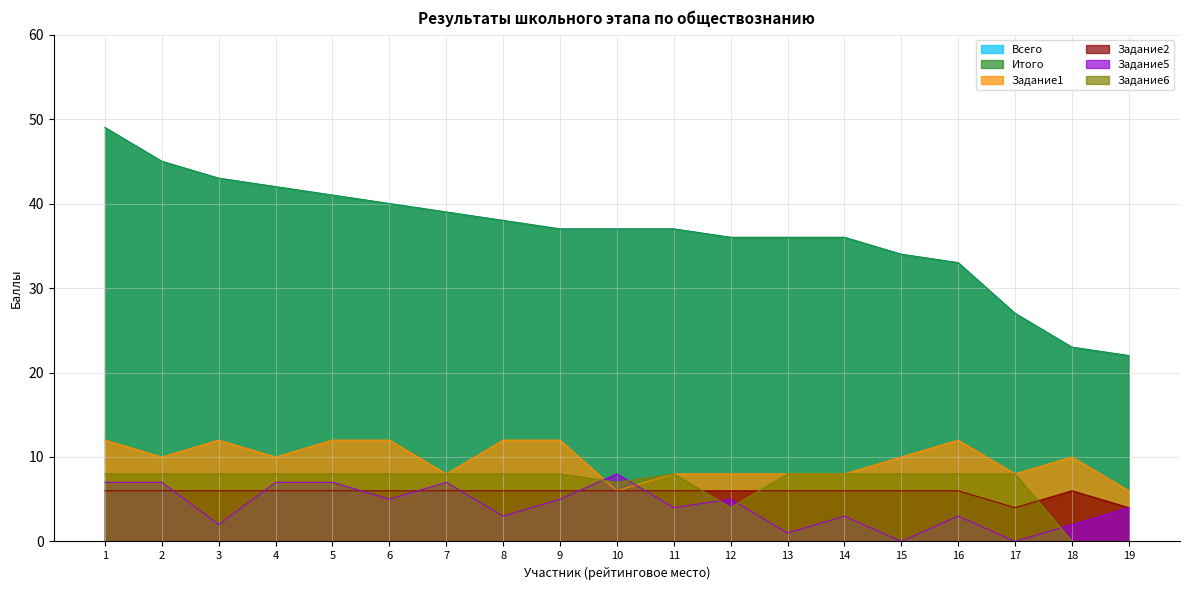

How many lines are shown in the chart?

6